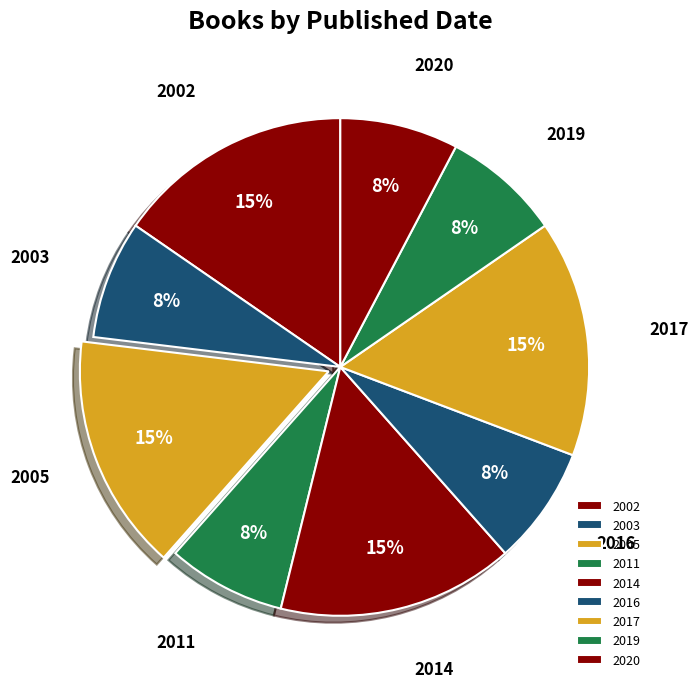

Do 2005 and 2002 together represent more than half of the pie?

No